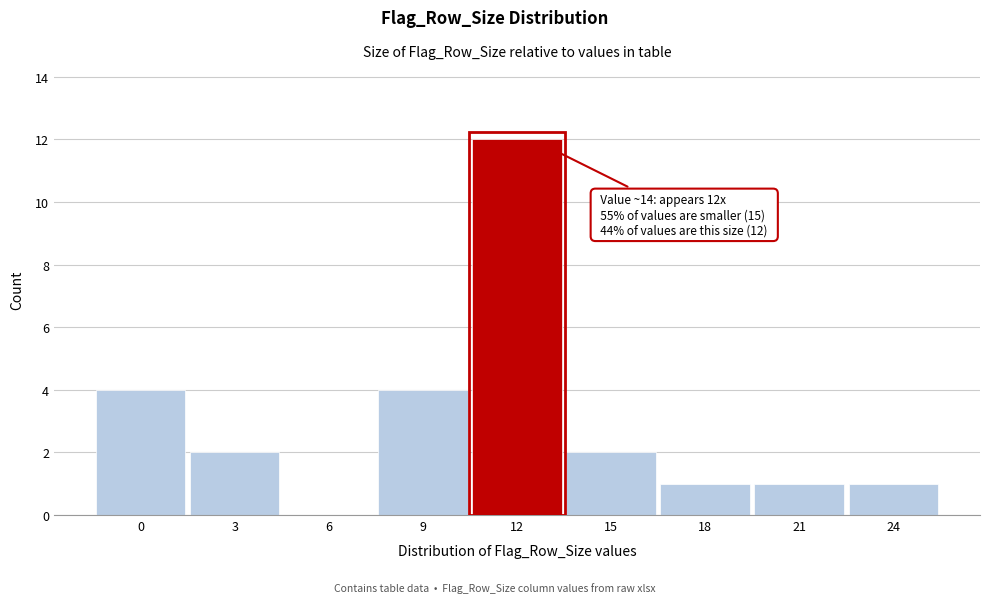

Reading left to right, extract all data points from this chart.

0=4	3=2	6=0	9=4	12=12	15=2	18=1	21=1	24=1